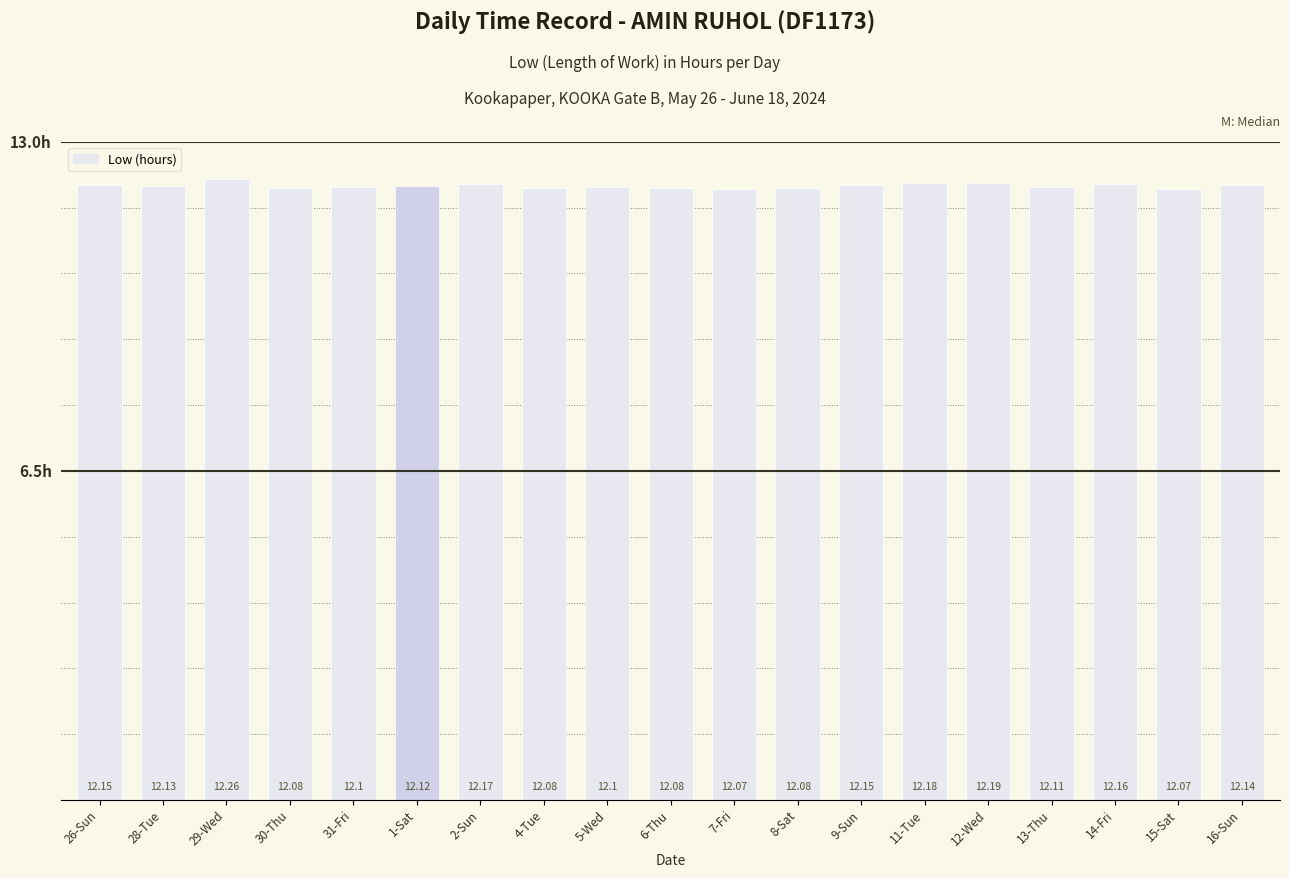

What is the label of the 10th bar from the right?

6-Thu